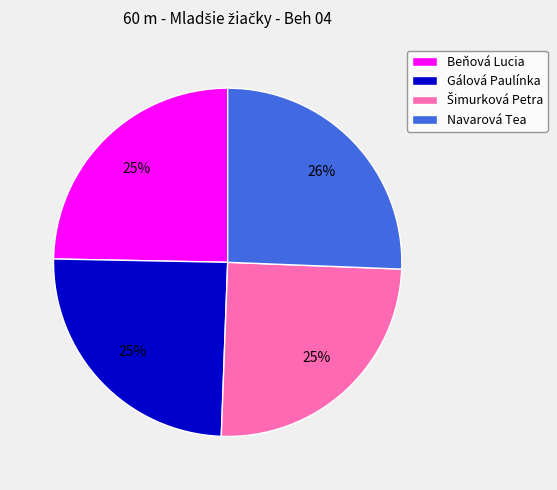

Does any single category account for the majority?

No